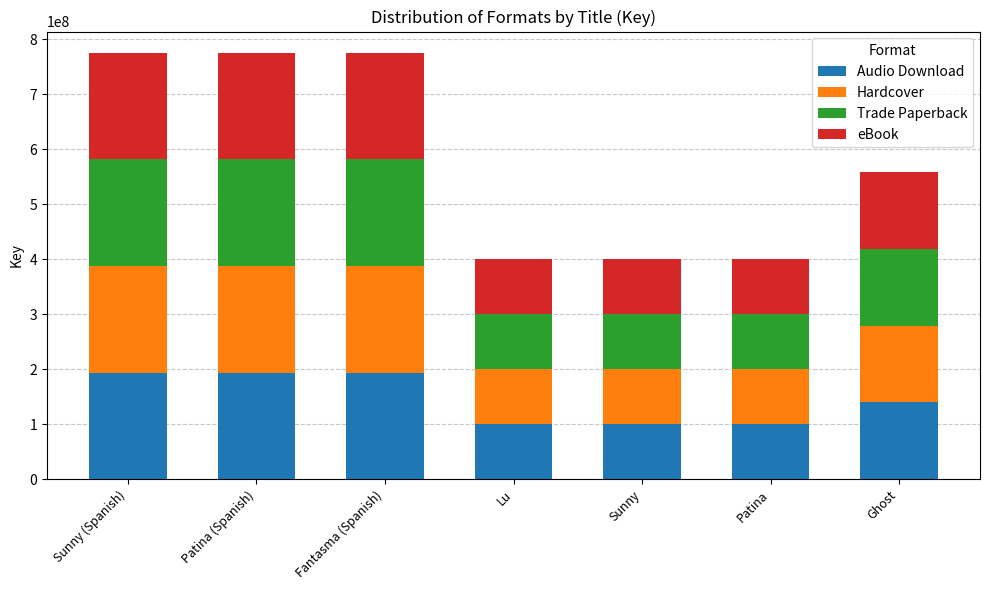

What is the highest value of the Audio Download series?

193849991